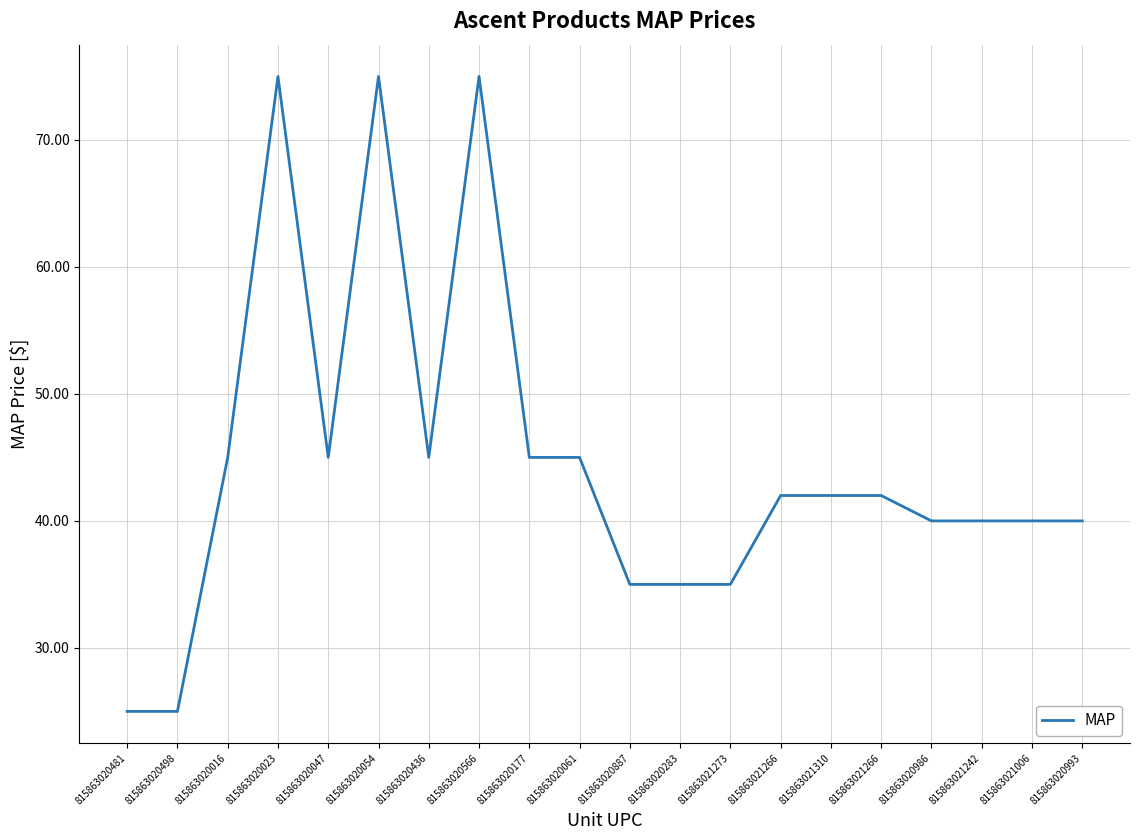

Reading left to right, extract all data points from this chart.

25.0	25.0	45.0	75.0	45.0	75.0	45.0	75.0	45.0	45.0	35.0	35.0	35.0	42.0	42.0	42.0	40.0	40.0	40.0	40.0